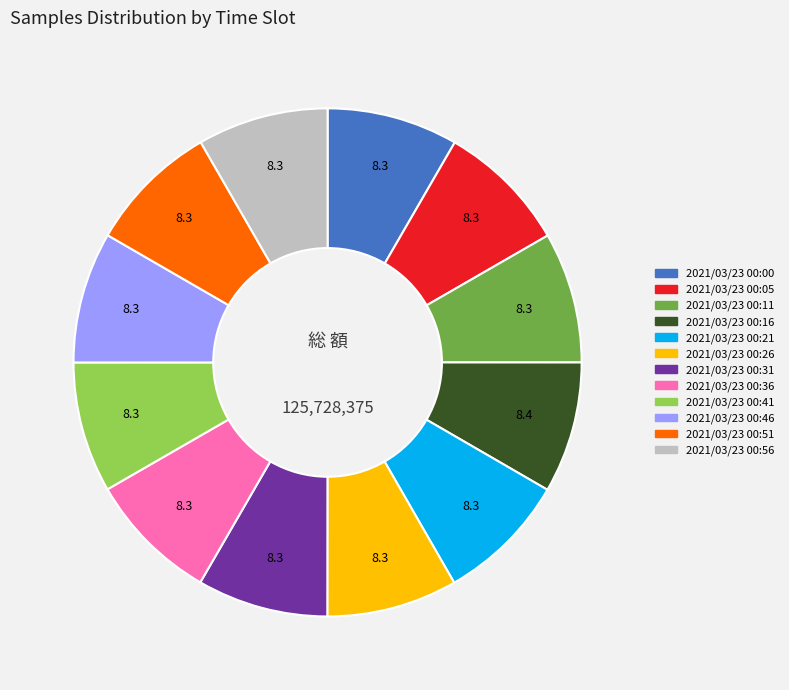

Is the sum of 2021/03/23 00:16 and 2021/03/23 00:56 greater than half?

No